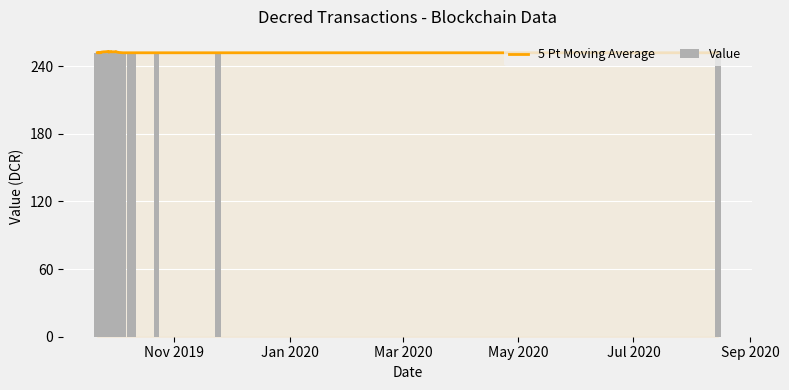

What is the label of the 5th bar from the left?

Jul 2020